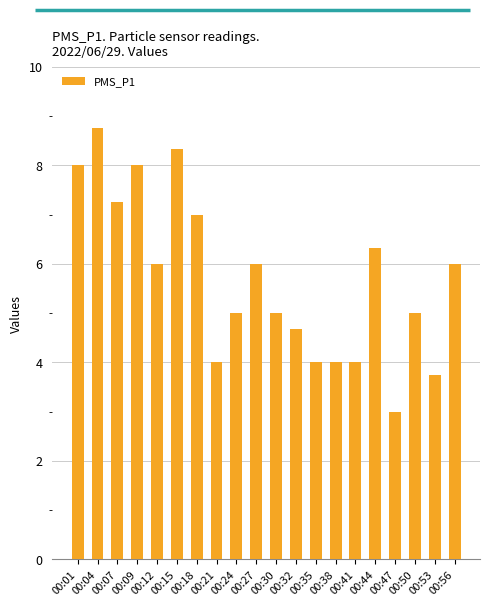

Approximately how many times larger is the value at 00:21 compared to 00:32?

0.9